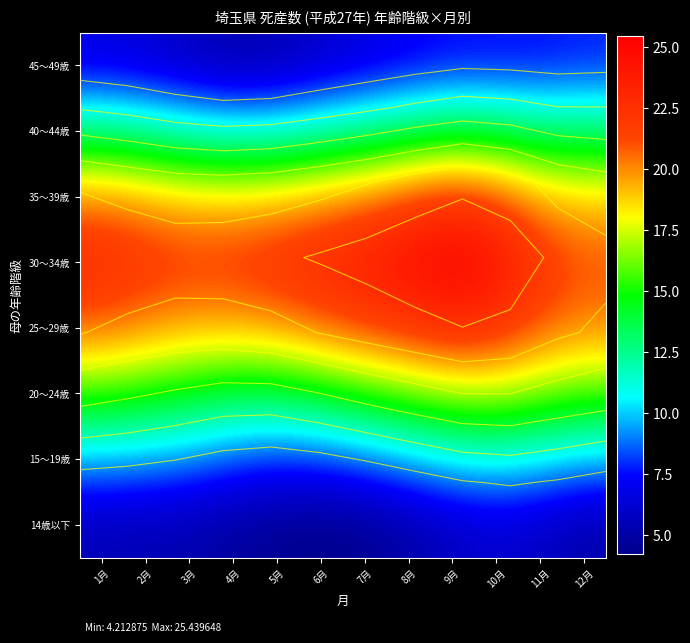

What is the total value across all series at 2月?

109.8